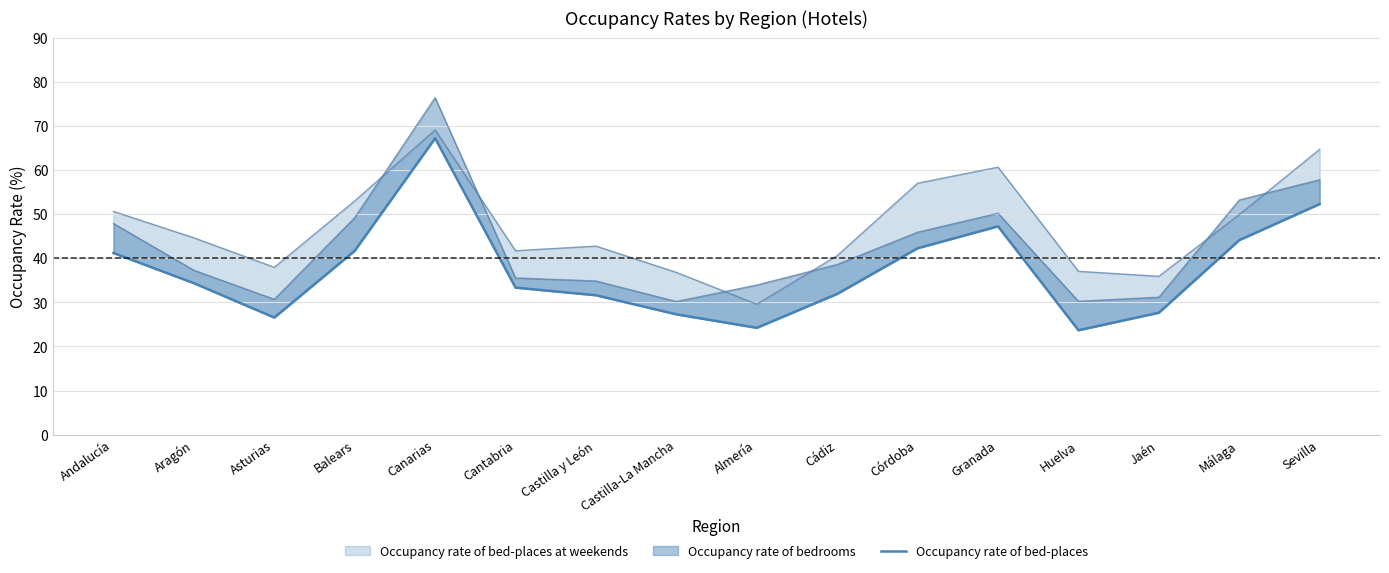

How many interior local peaks (higher than both neighbors) does the data have?

2